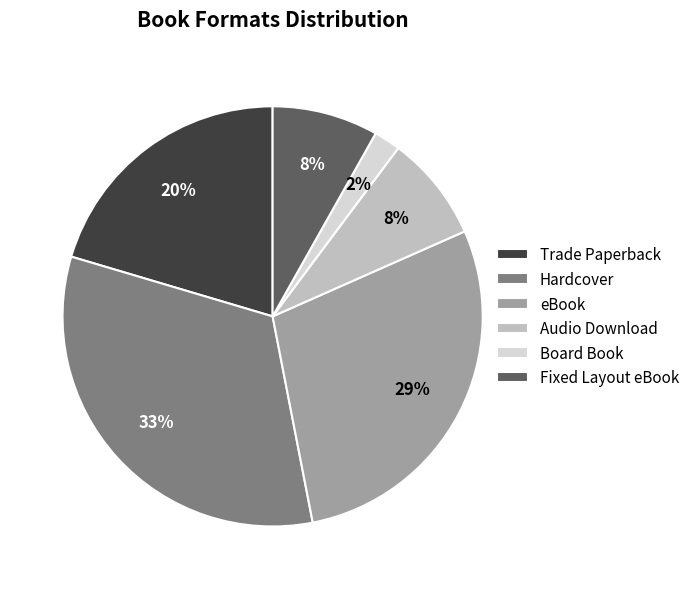

Is Trade Paperback the majority of the pie?

No